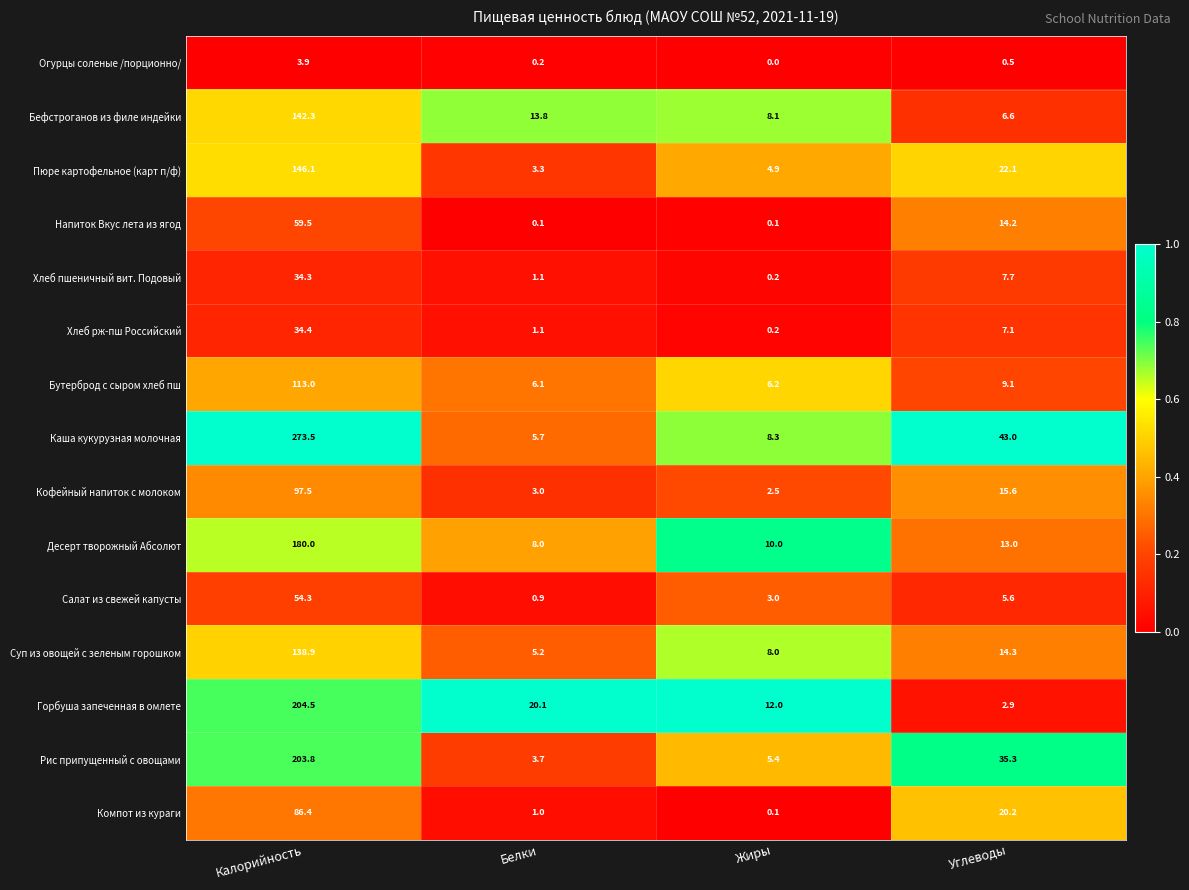

Which series has the largest total across all categories?

Каша кукурузная молочная